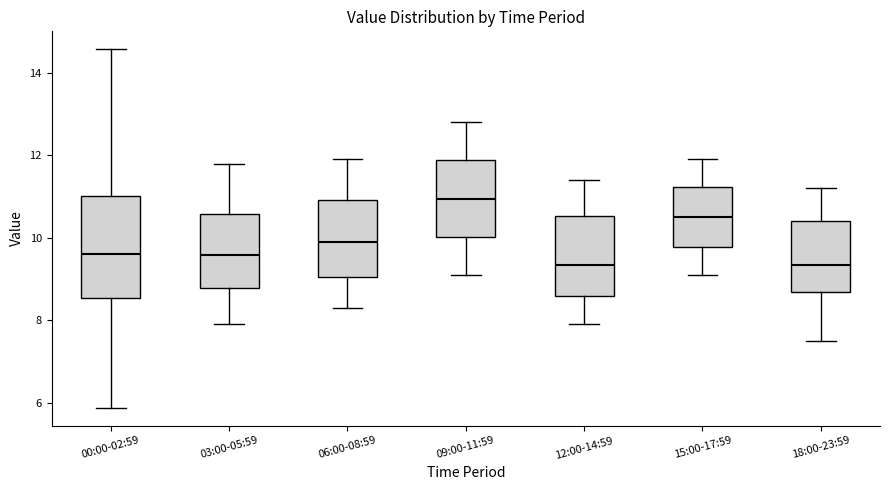

Where does the lower whisker of the box for 03:00-05:59 end on the y-axis? The values are not printed on the chart, so give them approximately, as read against the axis.

8.0